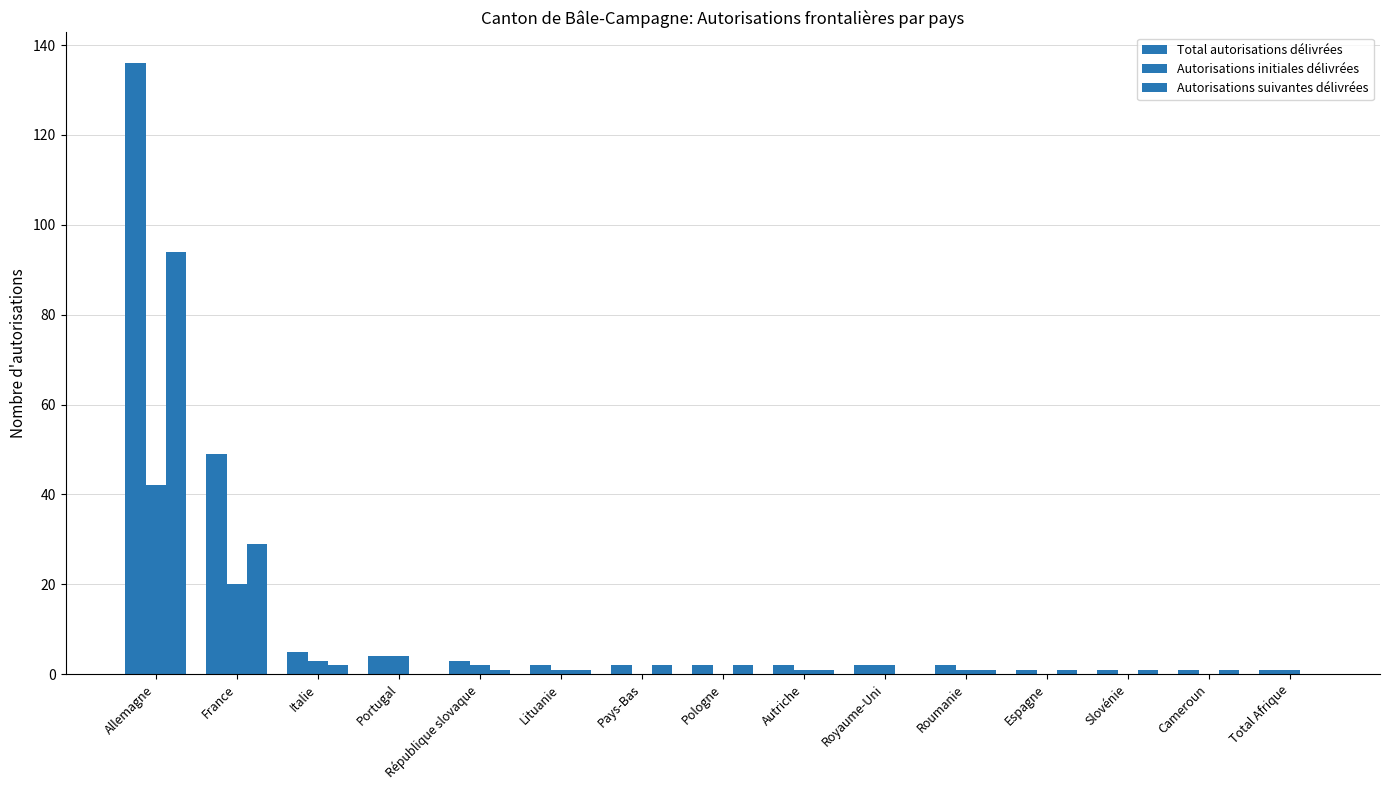

Count the number of categories in the chart.

15